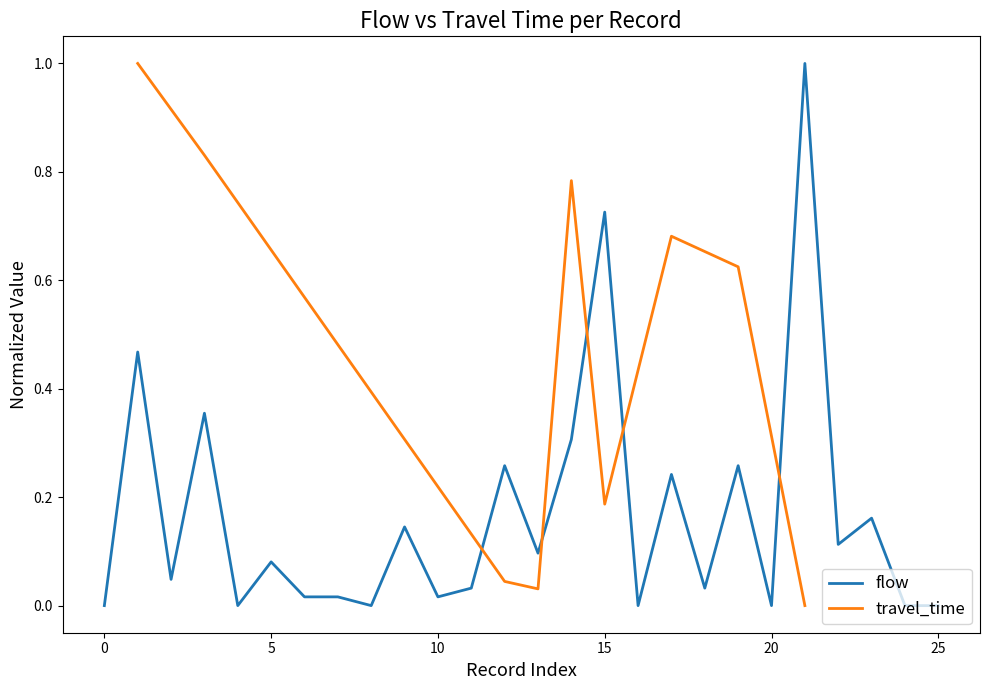

Is it true that the value at 16 is -0.5?

False